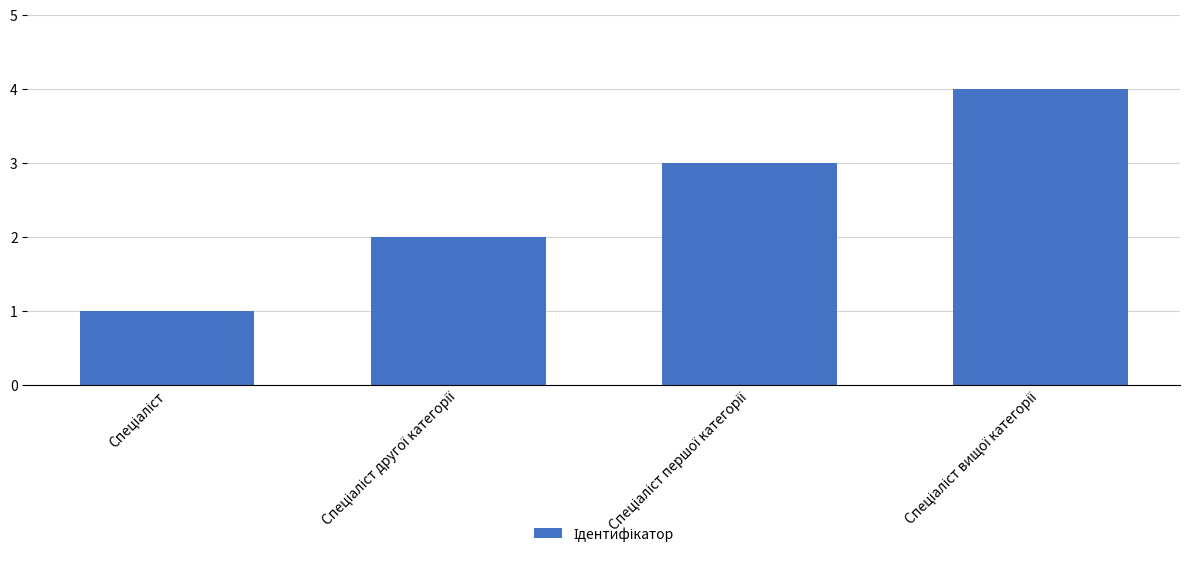

What is the greatest value displayed?

4